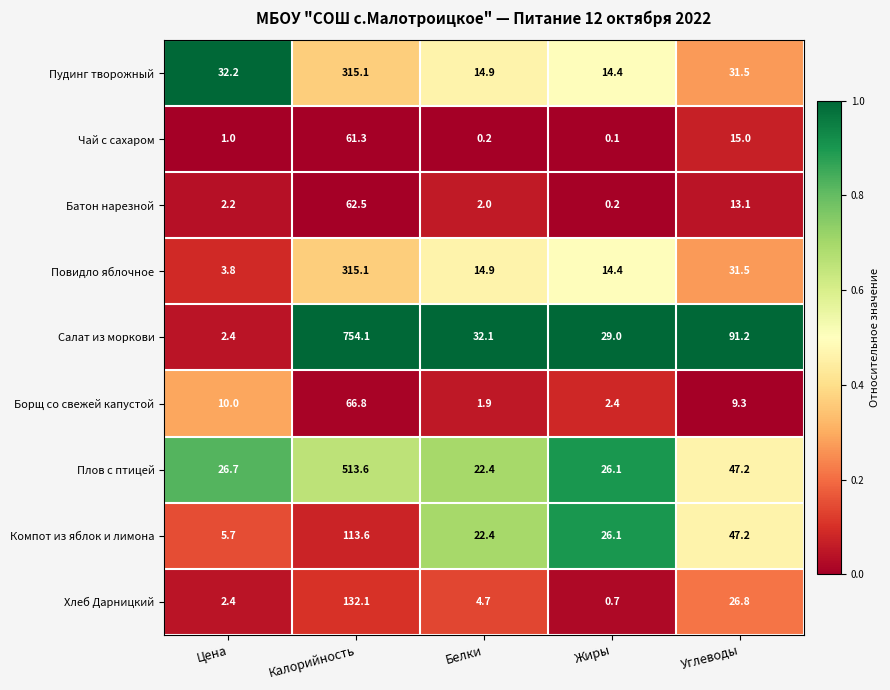

What is the difference between the second highest and second lowest values in the Повидло яблочное series?

17.1